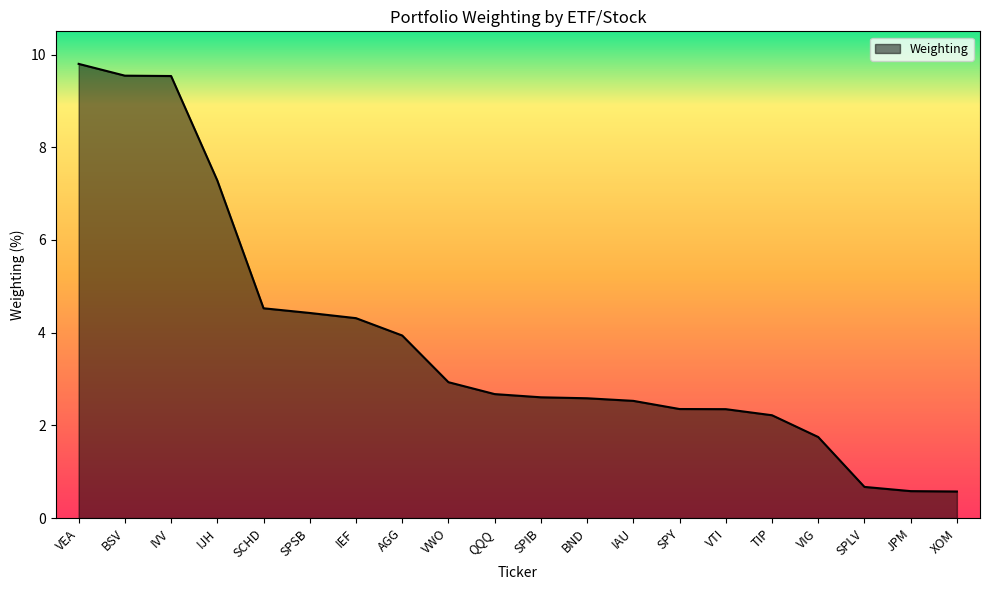

What is the difference between the maximum and minimum values?

9.2